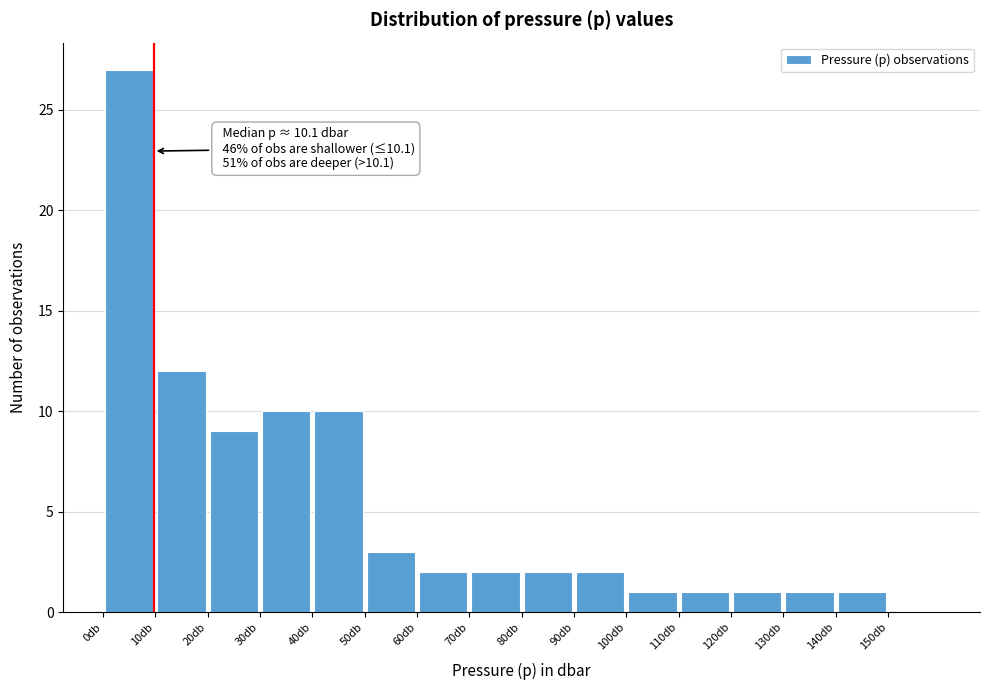

Which range on the x-axis has the tallest bar?

0 to 10